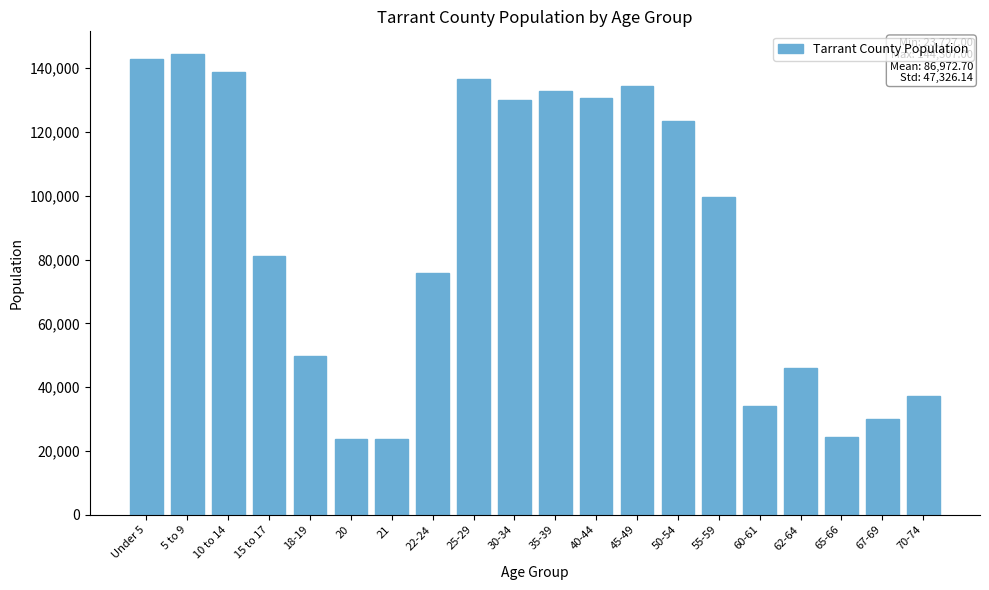

At which label is the value closest to 84017?

15 to 17